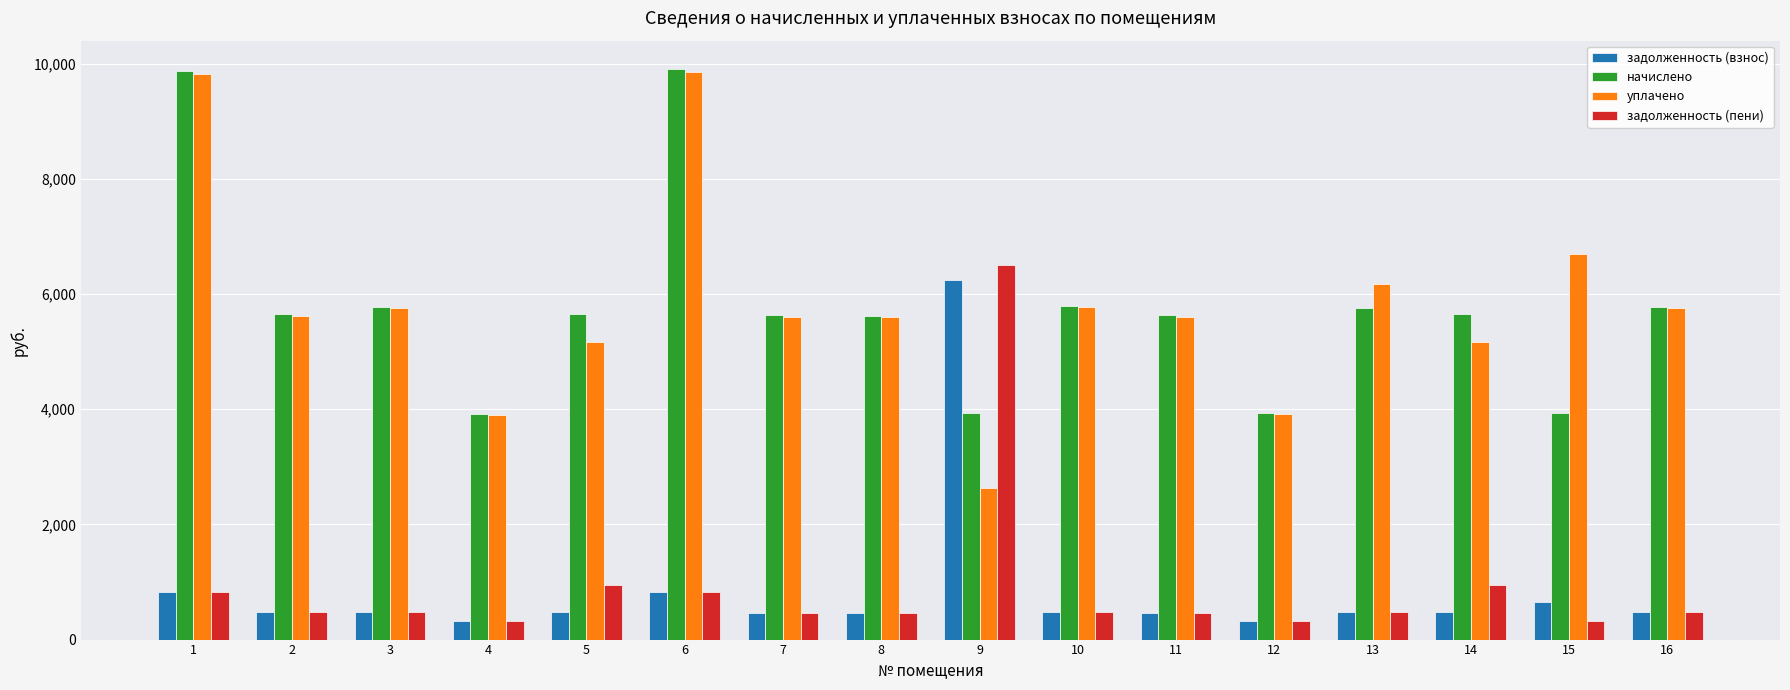

How many bars are there in total?

64